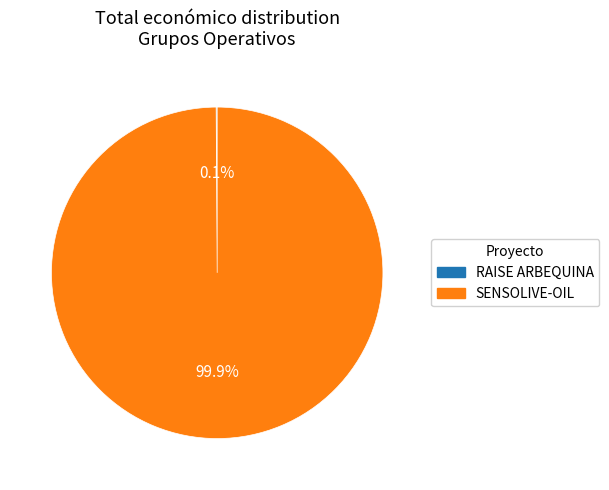

Which slice represents more than half of the pie?

SENSOLIVE-OIL